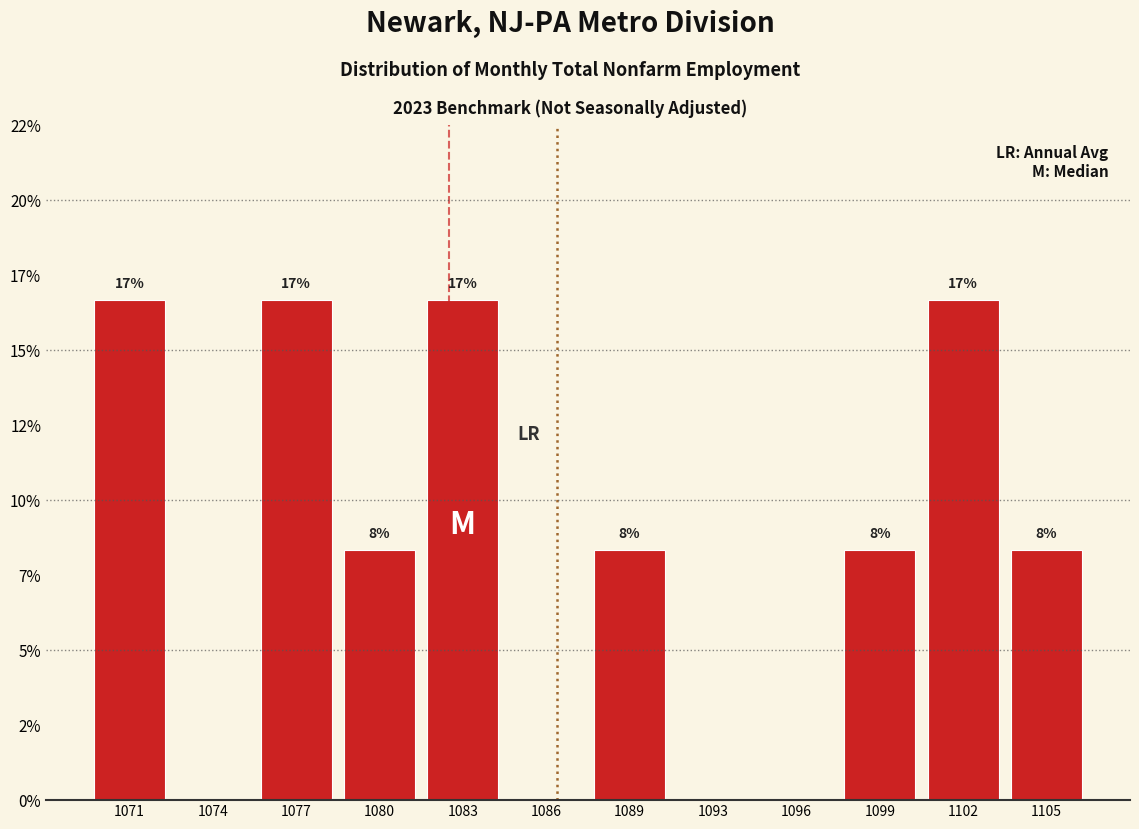

Are the bars horizontal?

No